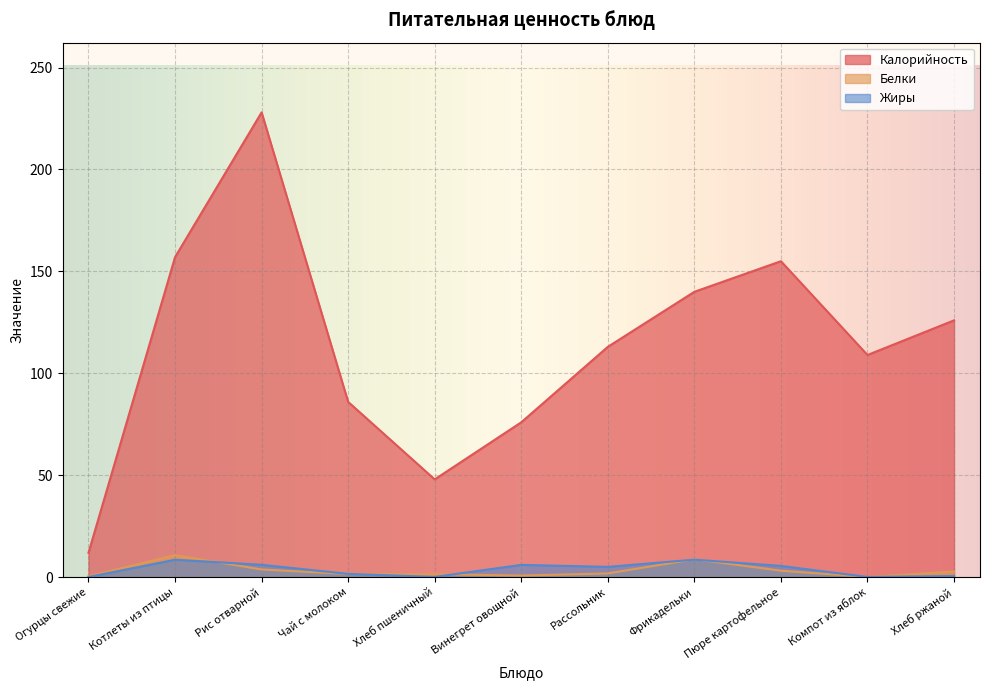

List the series in order of their peak value, highest first.

Калорийность, Белки, Жиры